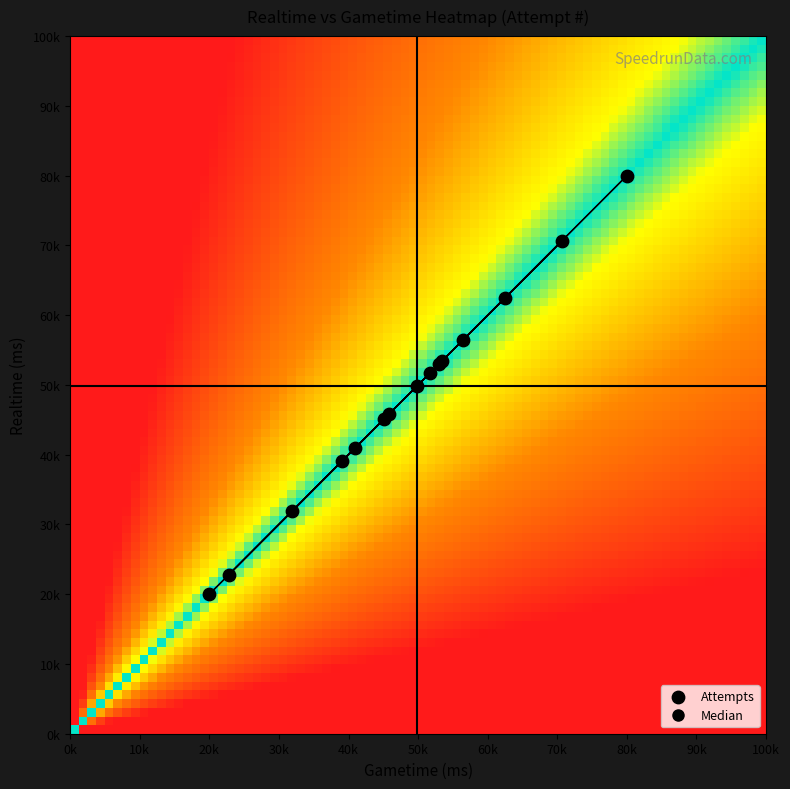

The chart shows a value of 62475.4 at 305. True or false?

True